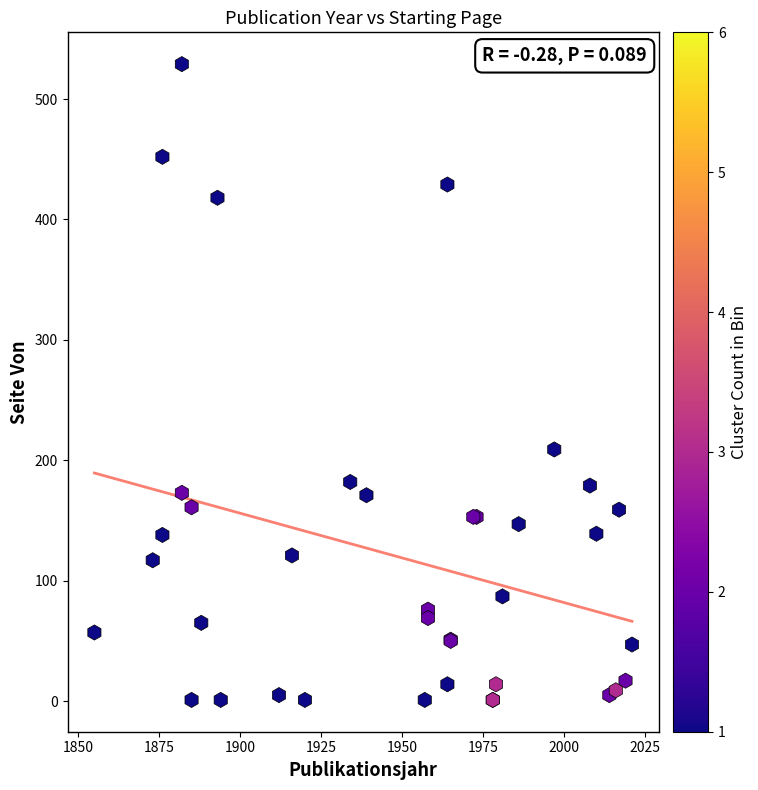

What Y value in the scatter plot is closest to 265?

209